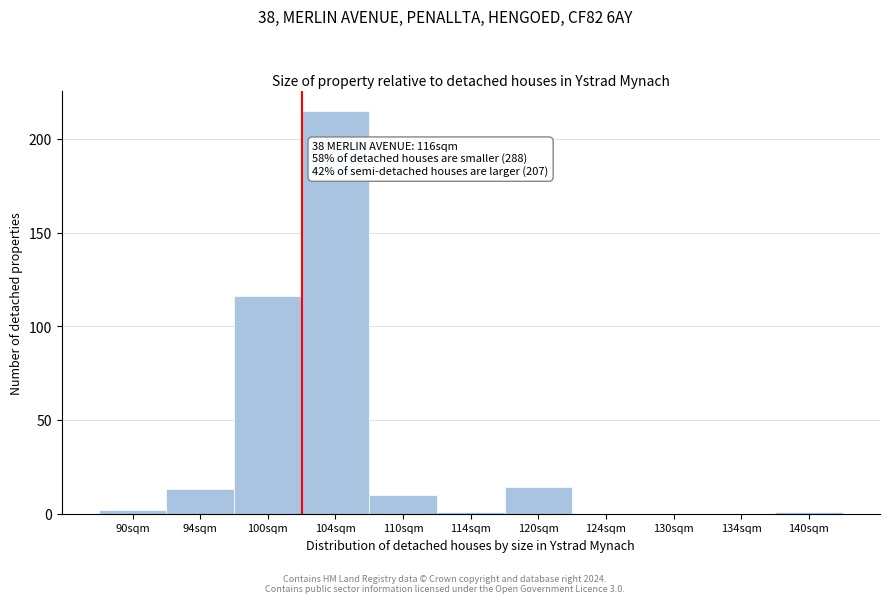

Reading left to right, transcribe all the data shown in this chart.

90sqm=2	94sqm=13	100sqm=116	104sqm=215	110sqm=10	114sqm=1	120sqm=14	124sqm=0	130sqm=0	134sqm=0	140sqm=1